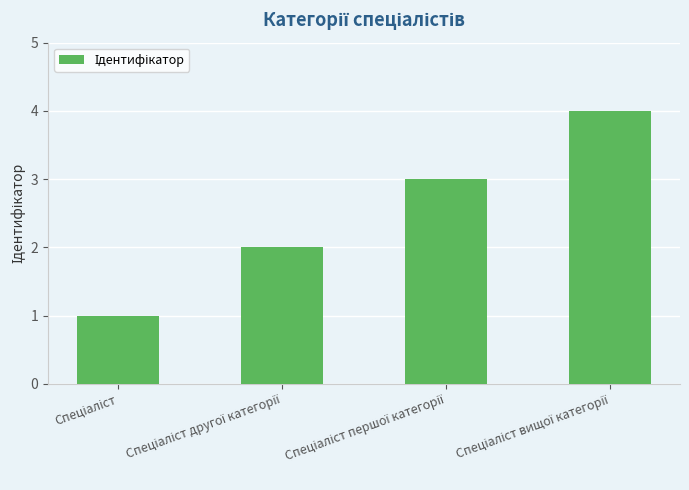

What is the maximum value shown in the chart?

4